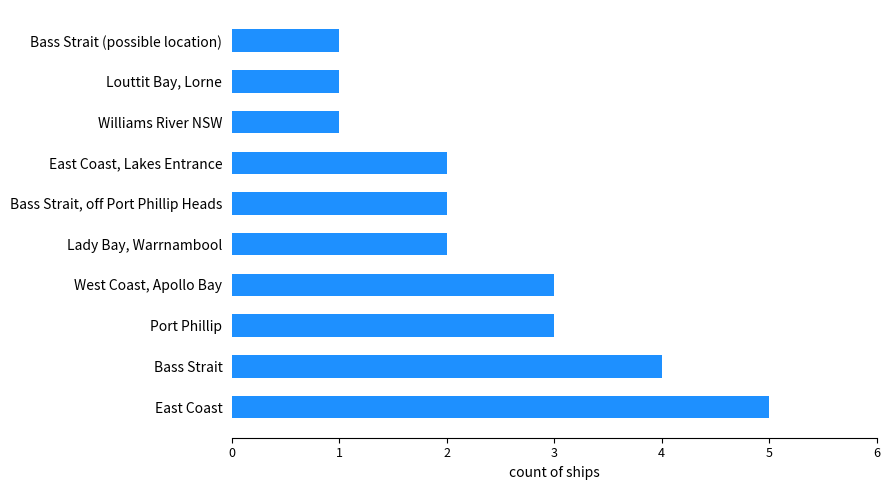

The value at Port Phillip is 1. True or false?

False